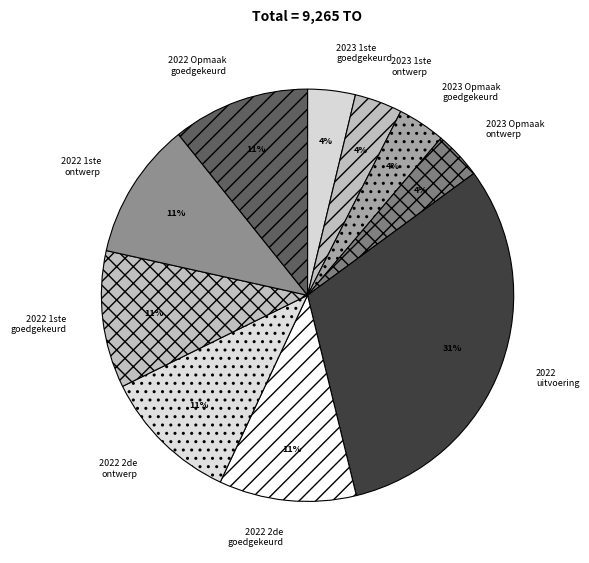

Between 2023 1ste goedgekeurd and 2022 Opmaak goedgekeurd, which is larger?

2022 Opmaak goedgekeurd